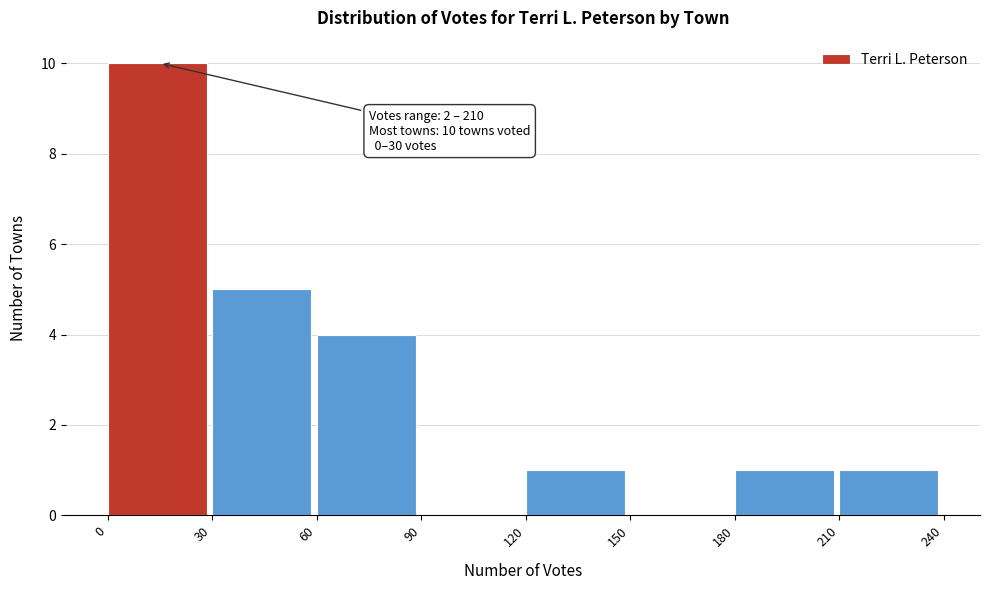

Which range on the x-axis has the tallest bar?

0 to 30